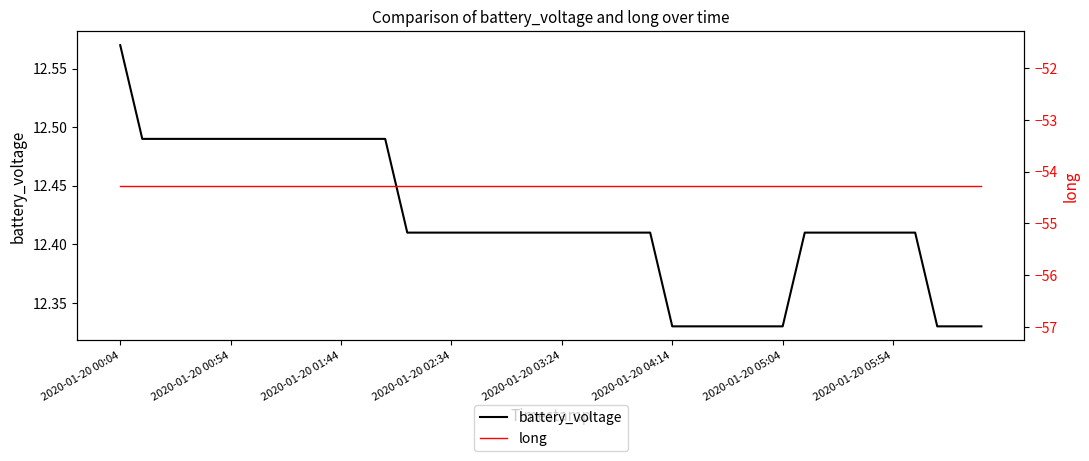

Reading left to right, what are all the values shown in this chart?

battery_voltage: 12.6	12.5	12.5	12.5	12.5	12.5	12.5	12.5	12.5	12.5	12.5	12.5	12.5	12.4	12.4	12.4	12.4	12.4	12.4	12.4	12.4	12.4	12.4	12.4	12.4	12.3	12.3	12.3	12.3	12.3	12.3	12.4	12.4	12.4	12.4	12.4	12.4	12.3	12.3	12.3
long: -54.3	-54.3	-54.3	-54.3	-54.3	-54.3	-54.3	-54.3	-54.3	-54.3	-54.3	-54.3	-54.3	-54.3	-54.3	-54.3	-54.3	-54.3	-54.3	-54.3	-54.3	-54.3	-54.3	-54.3	-54.3	-54.3	-54.3	-54.3	-54.3	-54.3	-54.3	-54.3	-54.3	-54.3	-54.3	-54.3	-54.3	-54.3	-54.3	-54.3